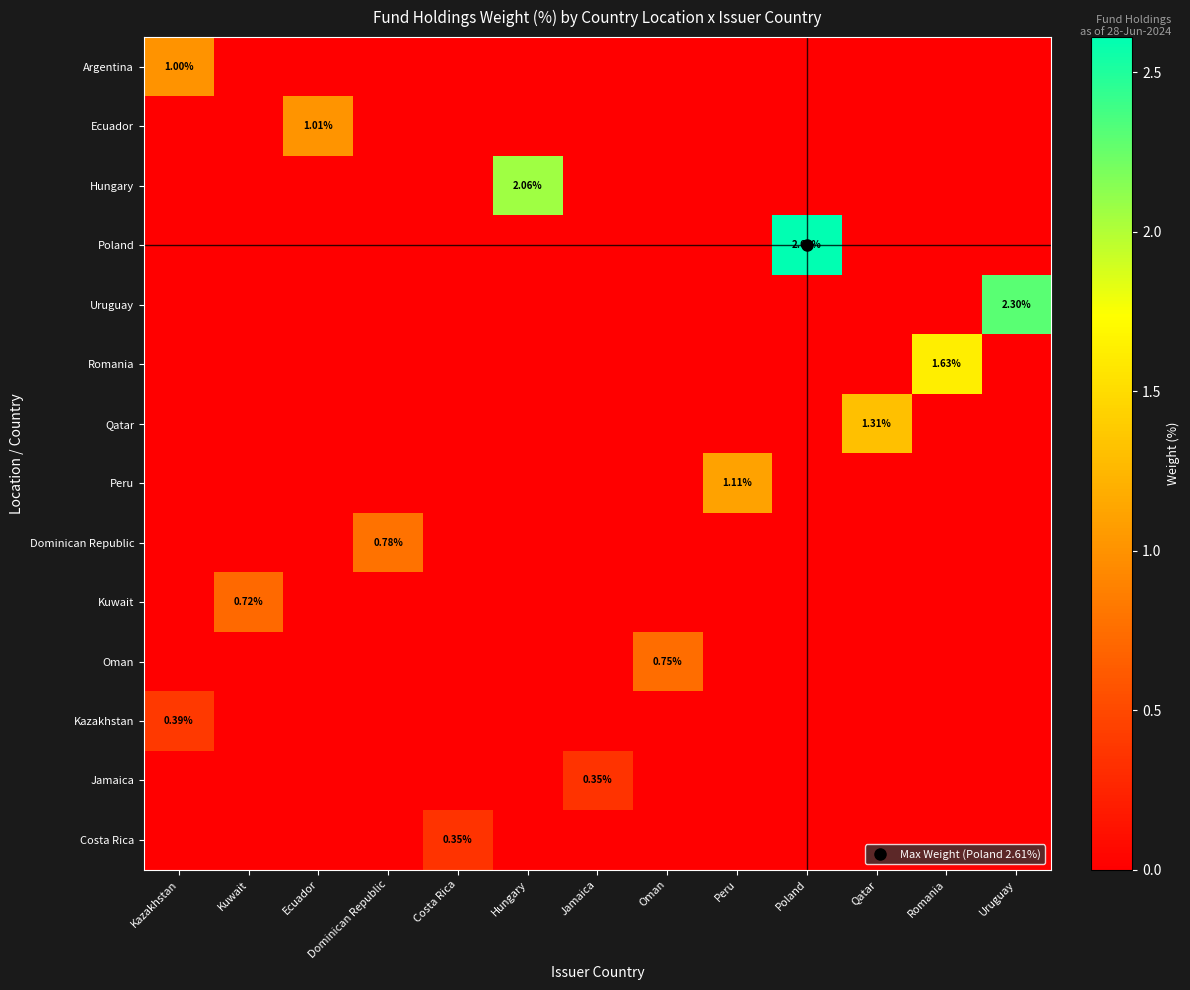

What is the difference between the maximum and second lowest values in the Poland series?

2.6